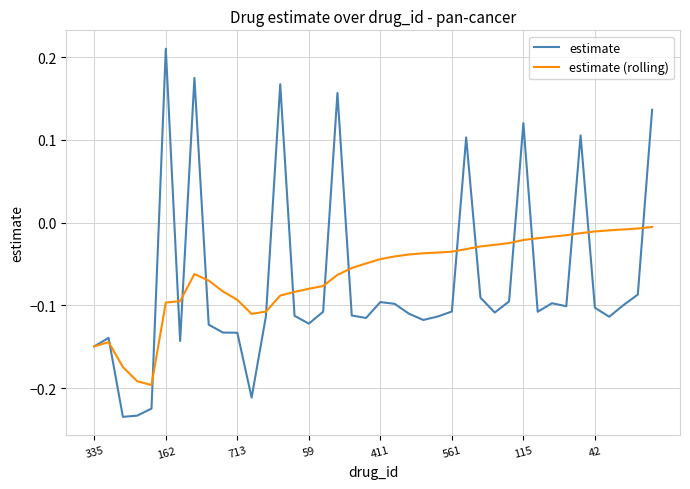

List the series in order of their peak value, lowest first.

estimate (rolling), estimate